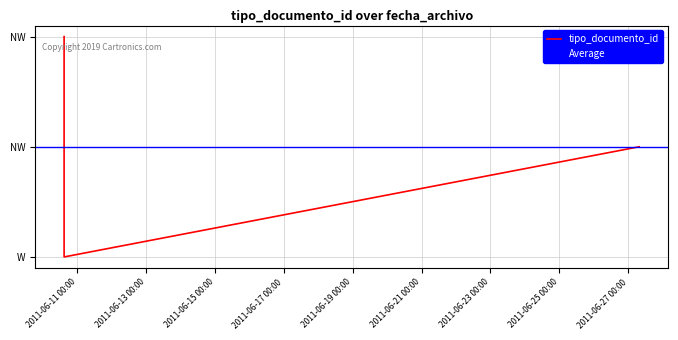

What is the label of the 1st point from the left?

2011-06-10 15:00:40